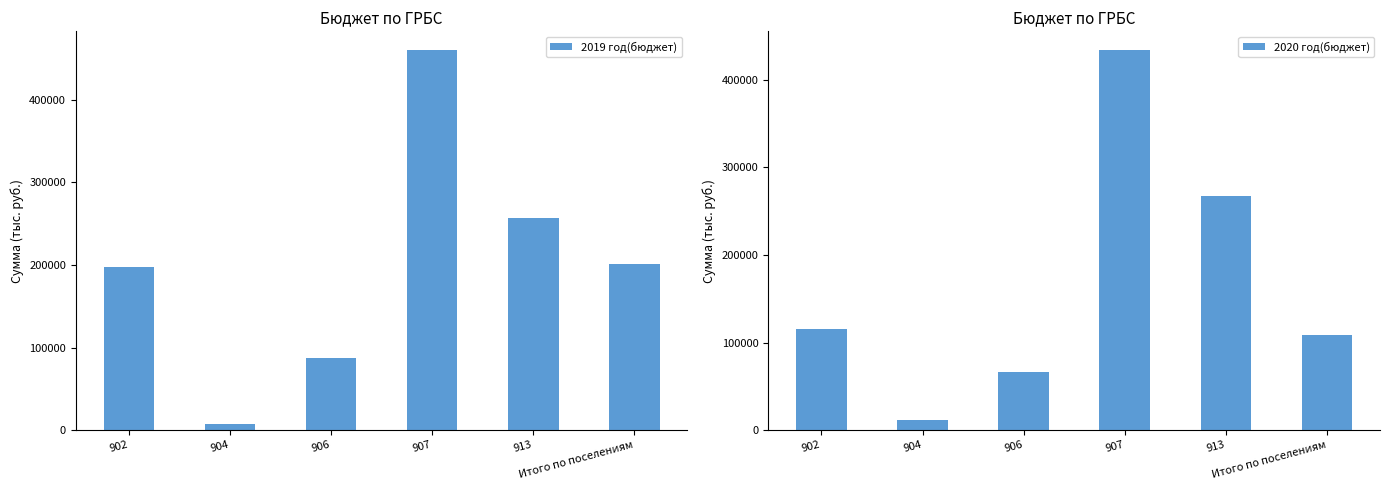

True or false: 2019 год(бюджет) has a value of 257425.9 at 913.

True